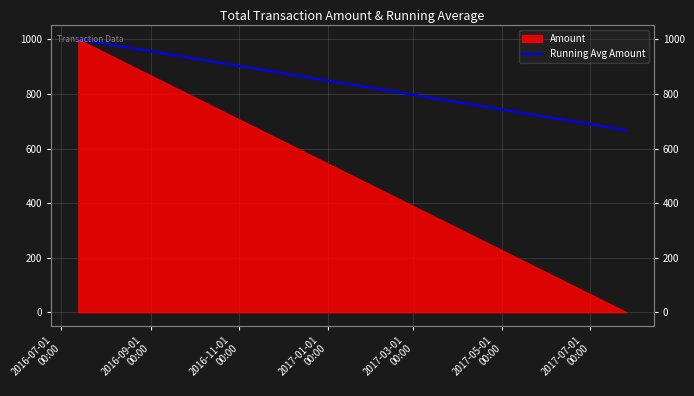

At which label is the value closest to 834?

2016-09-01
00:00